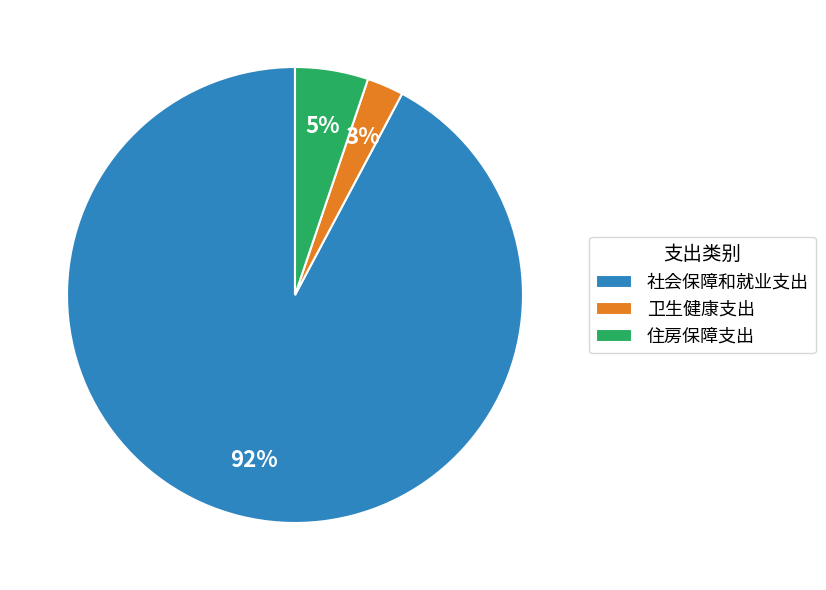

Which has a higher value, 住房保障支出 or 社会保障和就业支出?

社会保障和就业支出